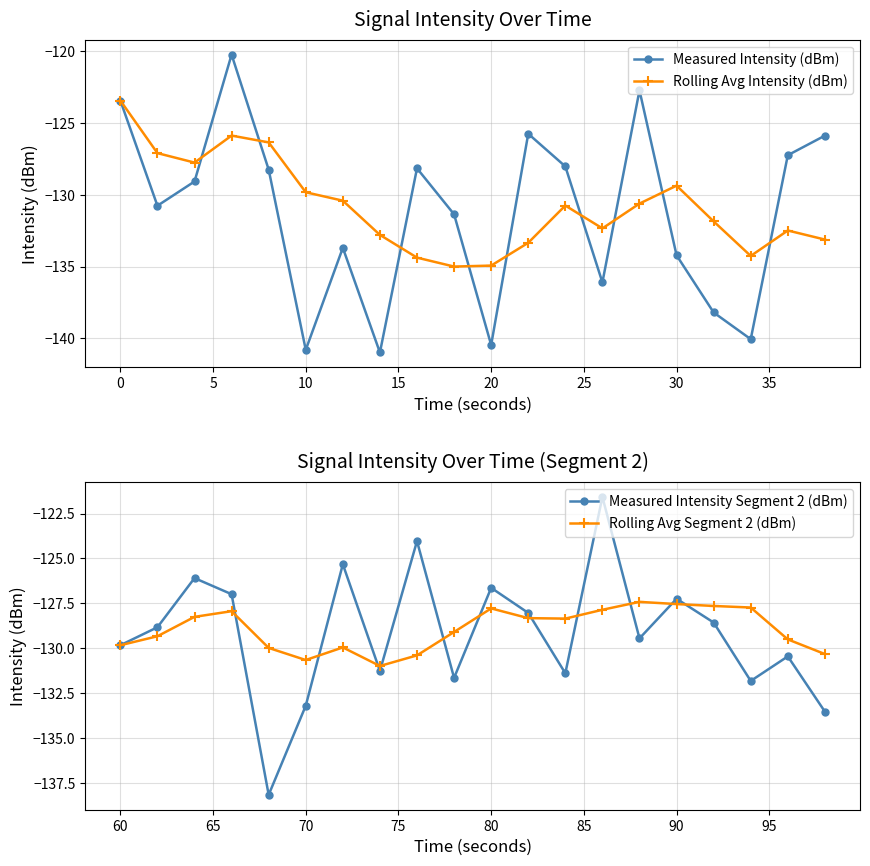

Does the chart display data point markers on the line(s)?

Yes